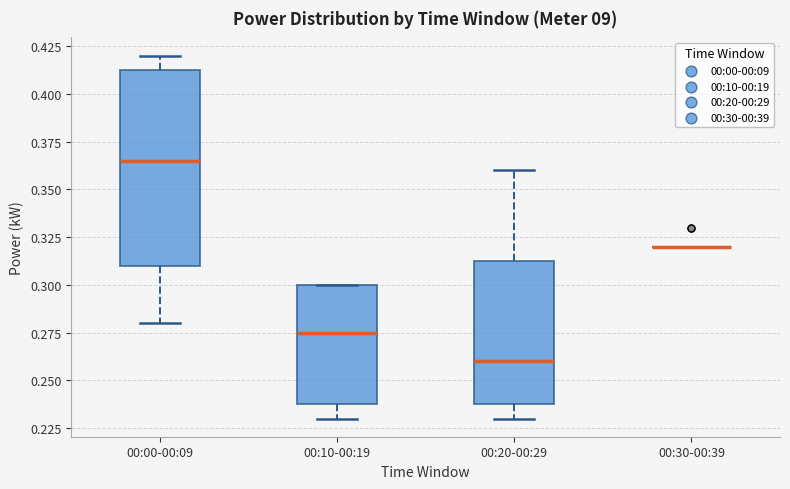

Which box is the tallest, from its lower edge to its upper edge?

00:00-00:09